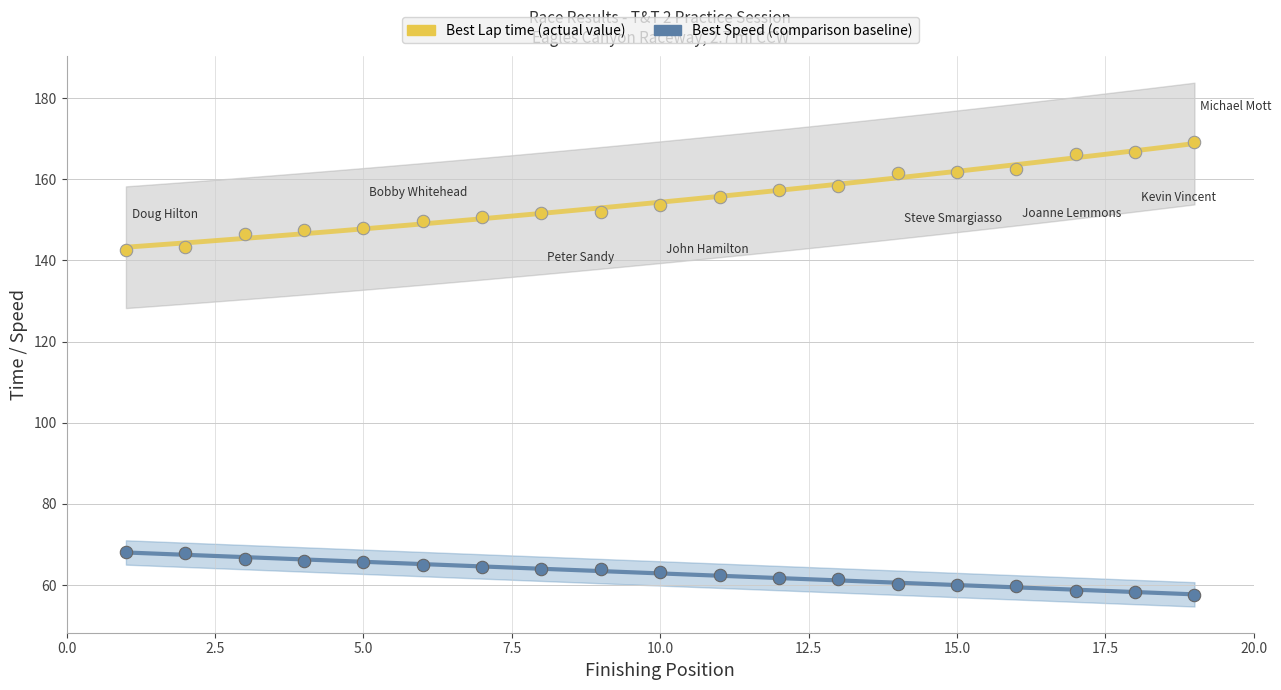

Across all data points, what is the range of Y values (max minus min)?

111.6